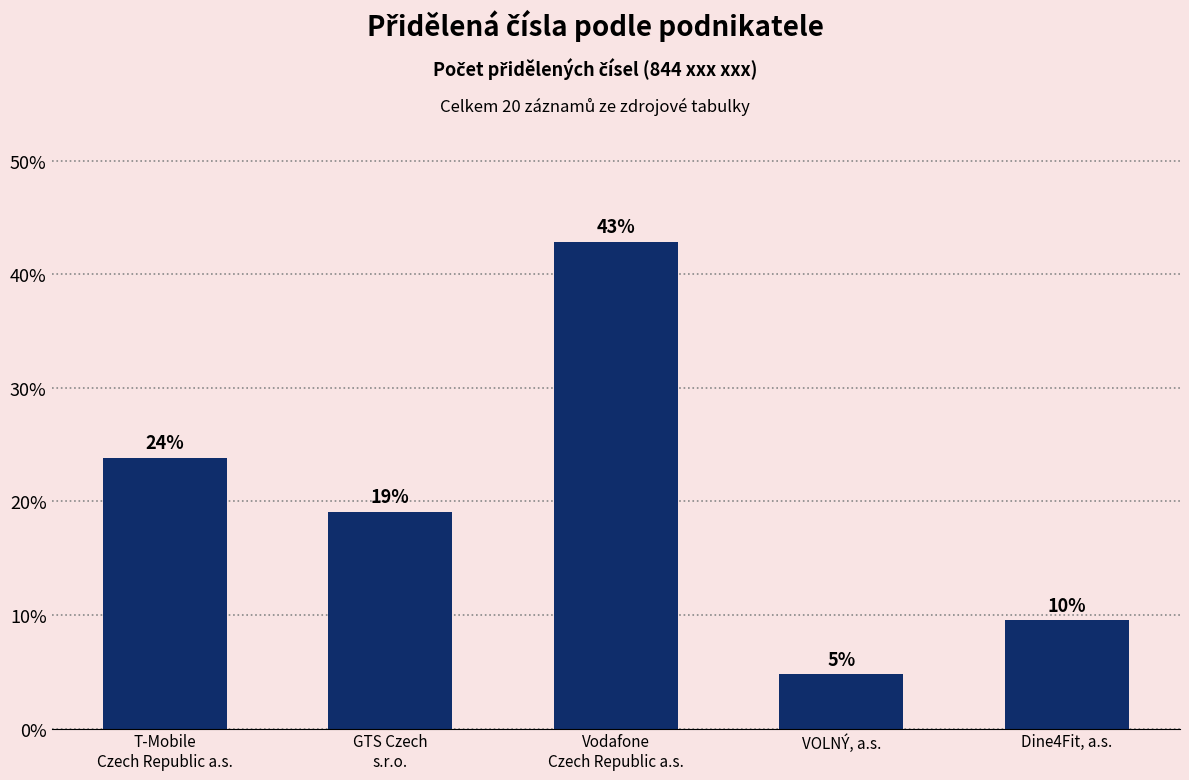

What is the greatest value displayed?

42.9